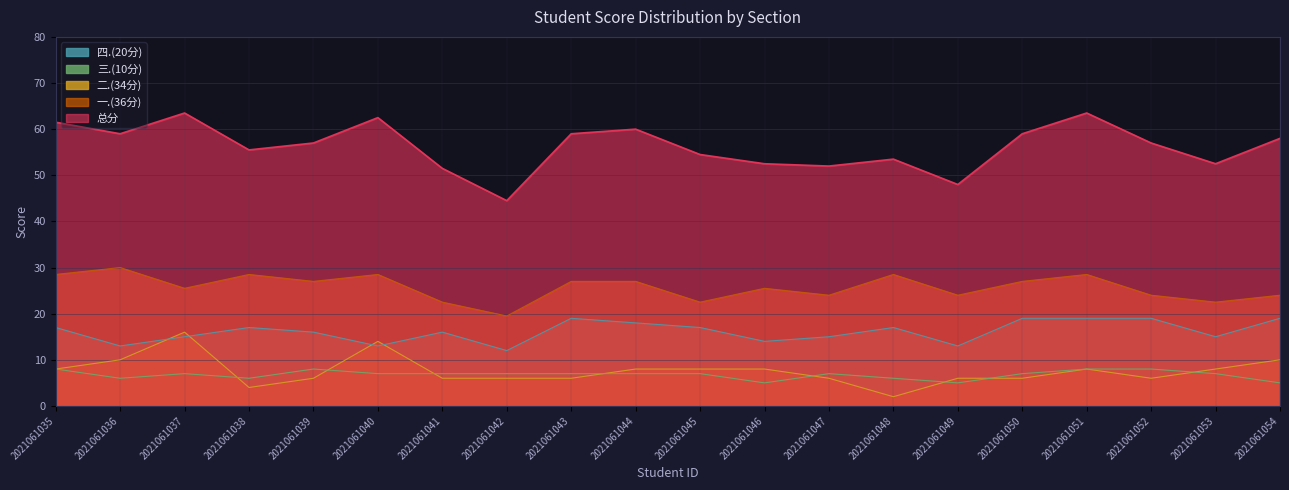

At which category does the chart reach its minimum across all series?

2021061048